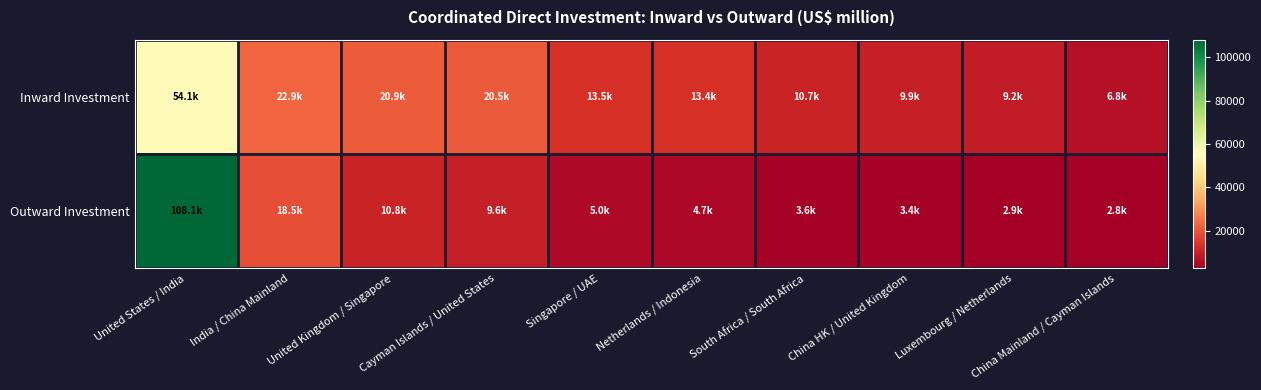

Which category has the lowest value across all series?

China Mainland / Cayman Islands